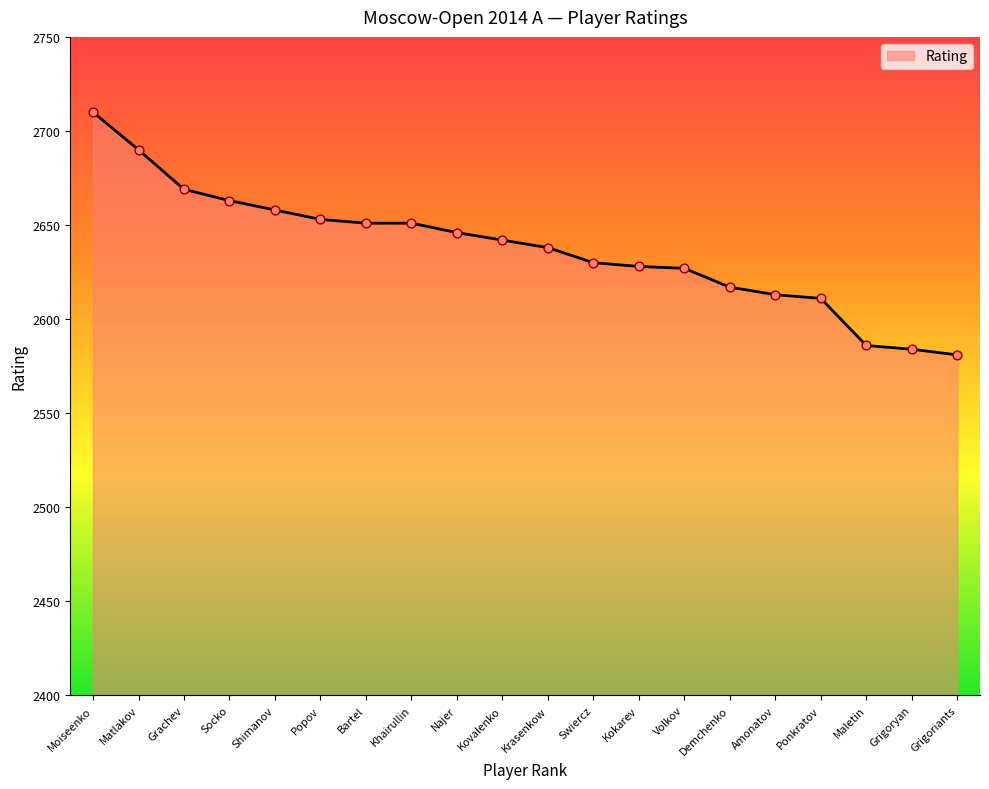

Approximately how many times larger is the value at Volkov compared to Maletin?

1.0